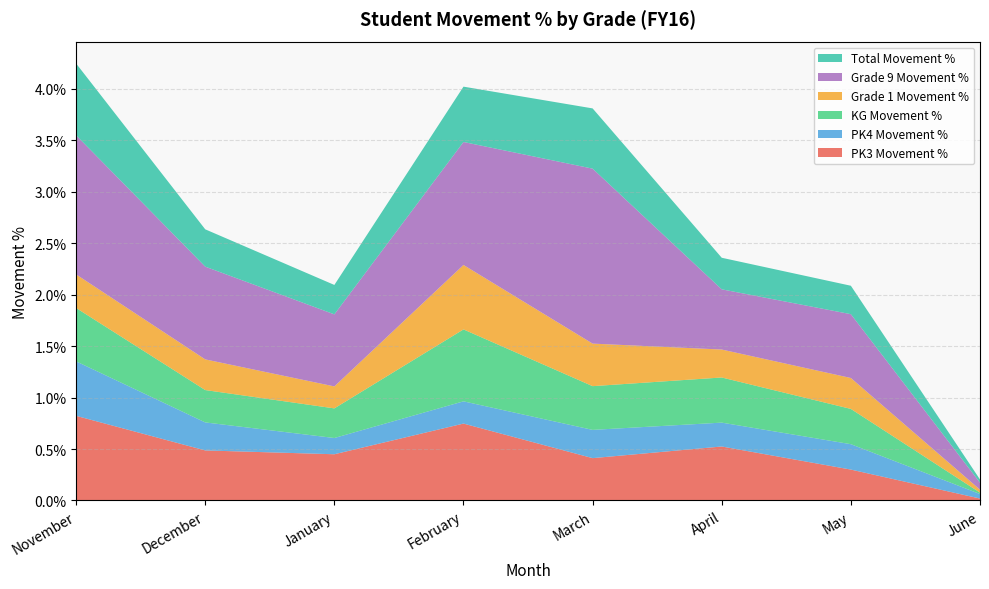

Reading left to right, extract all data points from this chart.

PK3 Movement %: November=0.0	December=0.0	January=0.0	February=0.0	March=0.0	April=0.0	May=0.0	June=0.0
PK4 Movement %: November=0.0	December=0.0	January=0.0	February=0.0	March=0.0	April=0.0	May=0.0	June=0.0
KG Movement %: November=0.0	December=0.0	January=0.0	February=0.0	March=0.0	April=0.0	May=0.0	June=0.0
Grade 1 Movement %: November=0.0	December=0.0	January=0.0	February=0.0	March=0.0	April=0.0	May=0.0	June=0.0
Grade 9 Movement %: November=0.0	December=0.0	January=0.0	February=0.0	March=0.0	April=0.0	May=0.0	June=0.0
Total Movement %: November=0.0	December=0.0	January=0.0	February=0.0	March=0.0	April=0.0	May=0.0	June=0.0